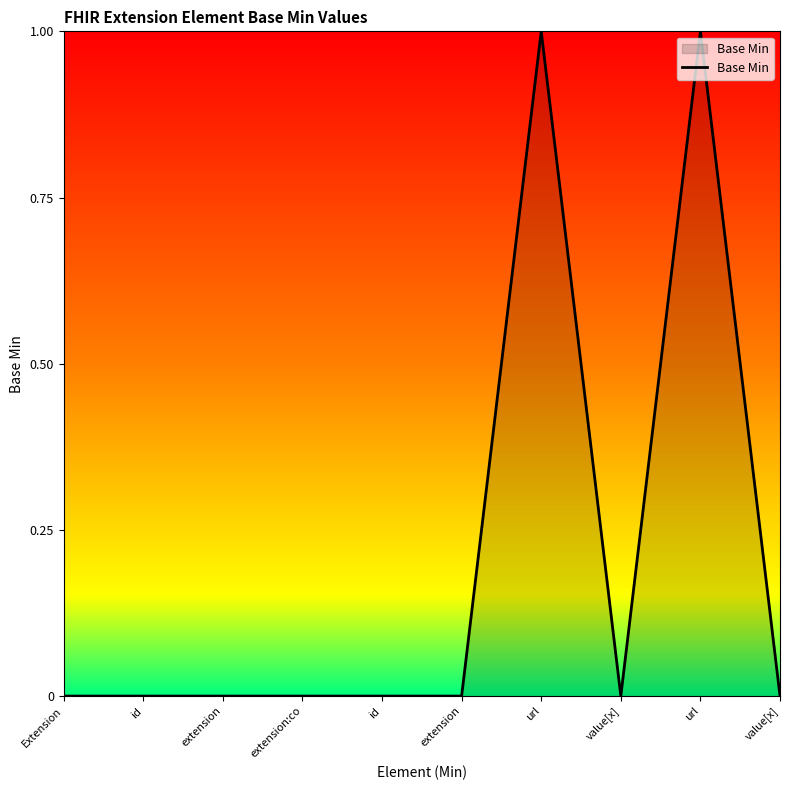

Does the chart display data point markers on the line(s)?

No